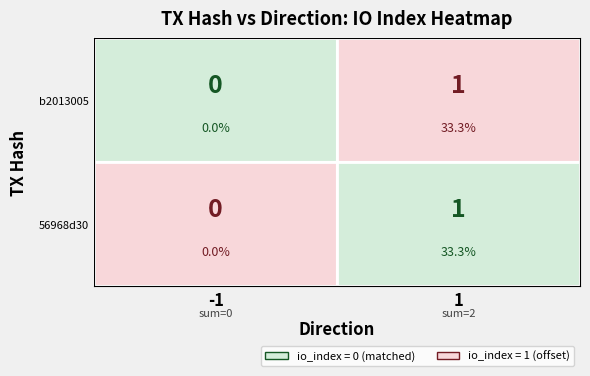

What is the difference between the 56968d30 values at 0 and 1?

1